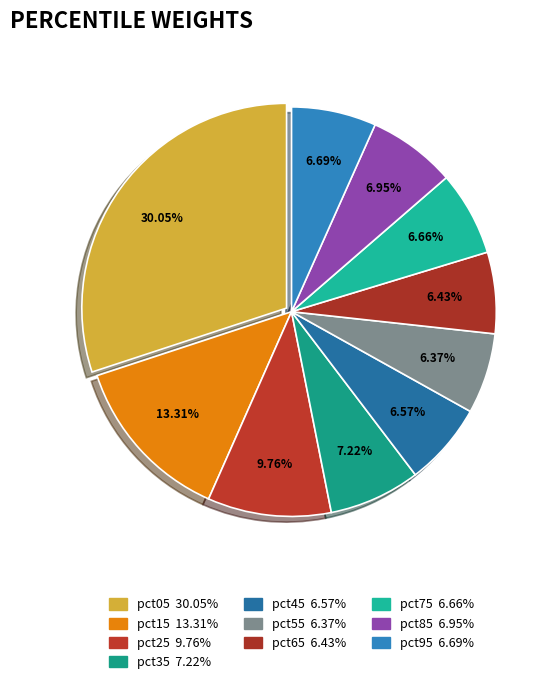

What is the largest slice in the pie chart?

pct05